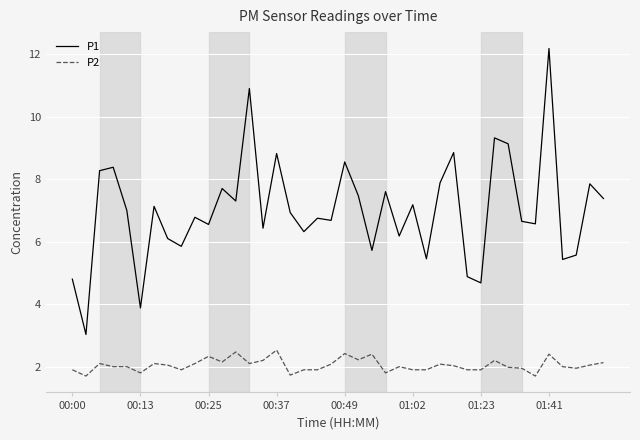

Which series has the largest range (max minus min)?

P1